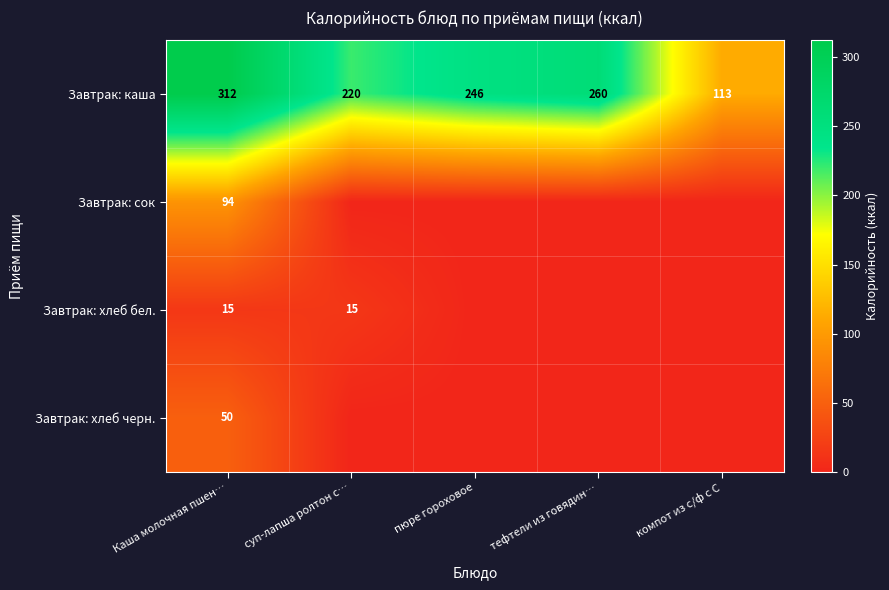

What value does the Завтрак: каша series have at Каша молочная пшен…, to the nearest 50?

300